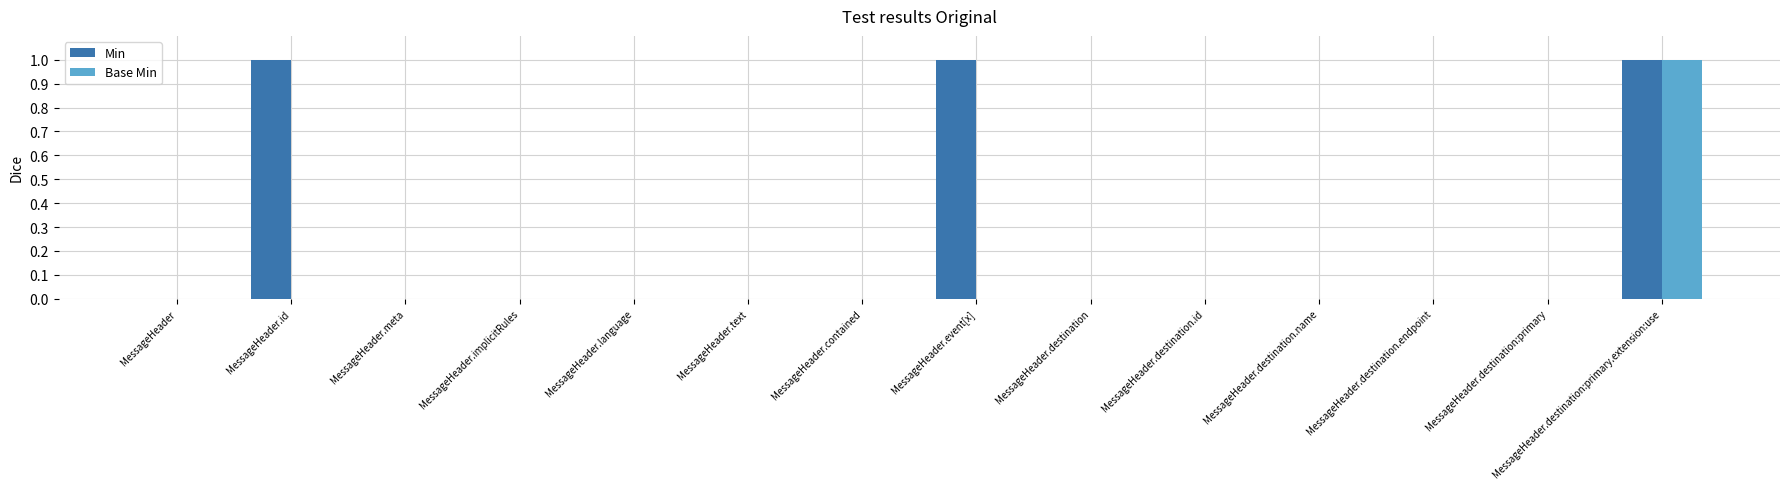

What is the total value across all series at MessageHeader.id?

1